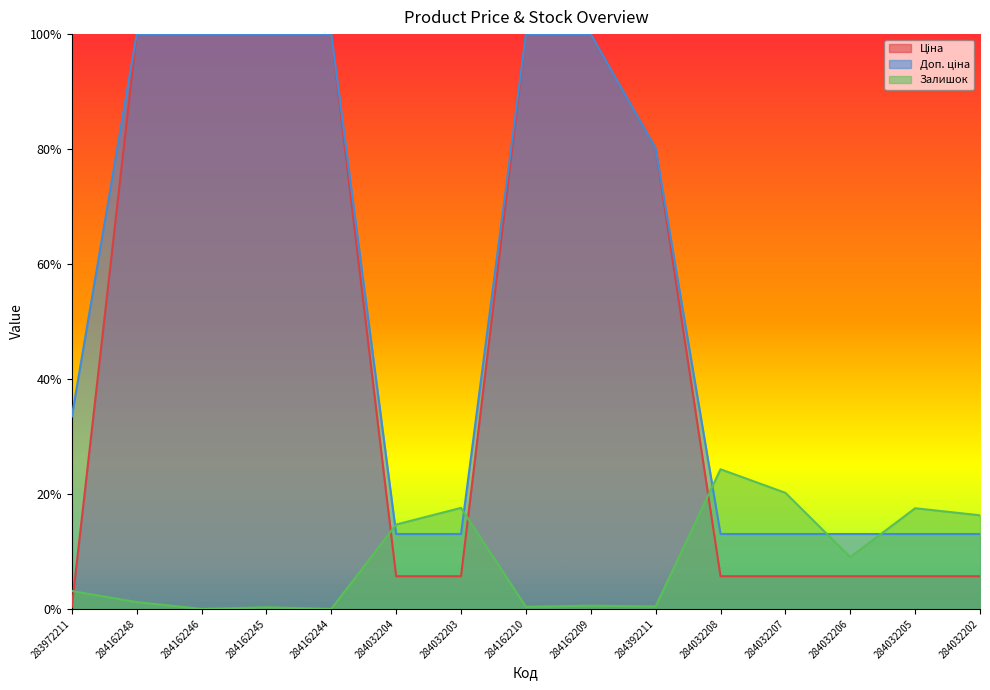

Is the value of Залишок at 284032202 greater than the value of Доп. ціна at 284032204?

Yes